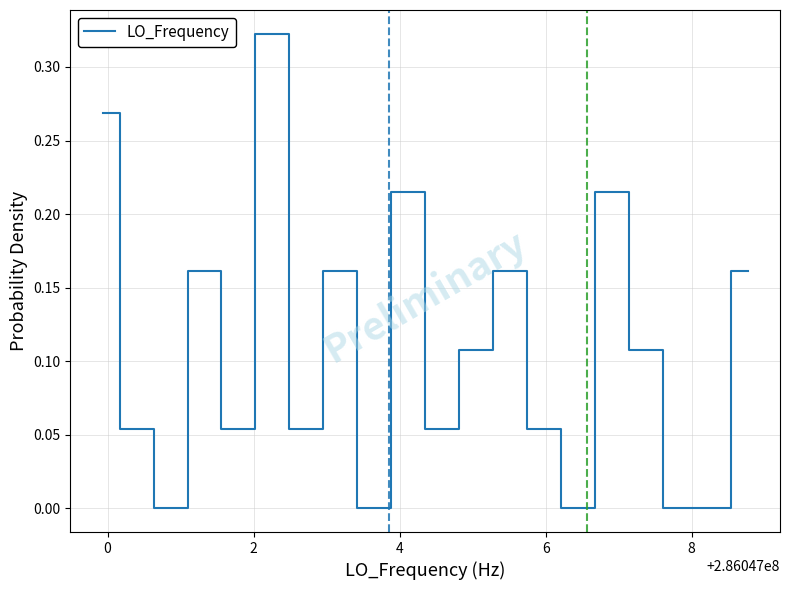

Does the chart display data point markers on the line(s)?

No